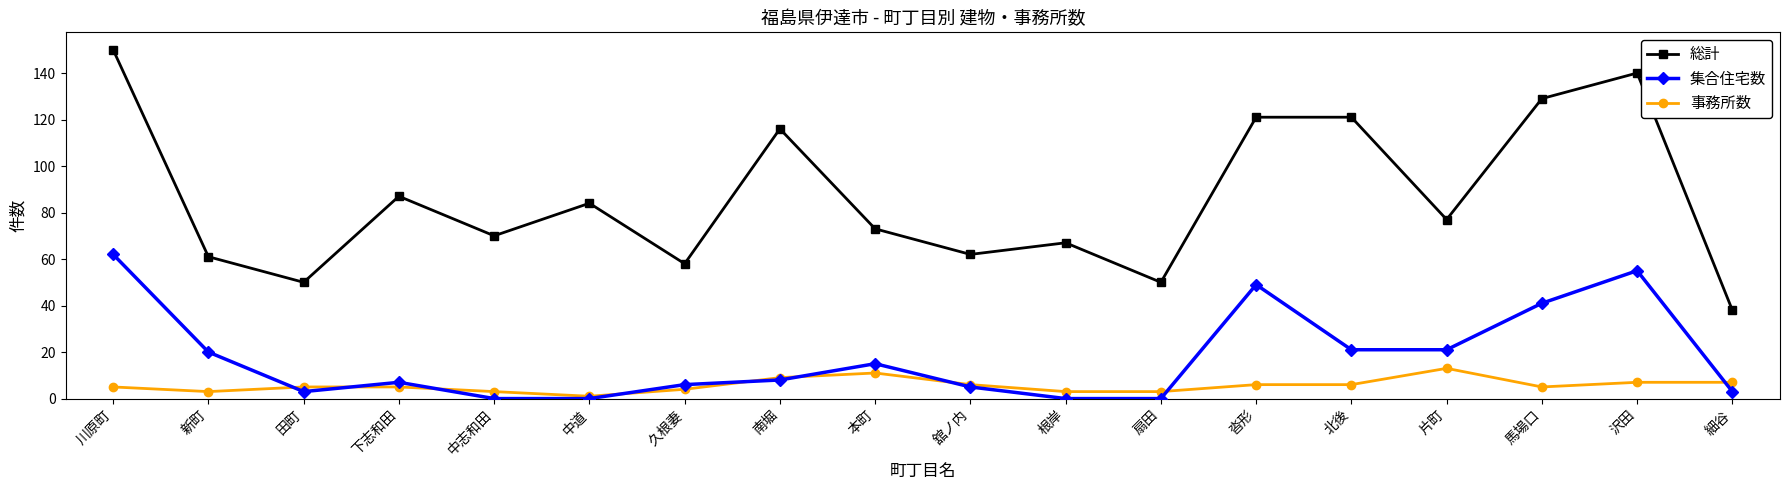

What is the label of the 5th point from the left?

中志和田